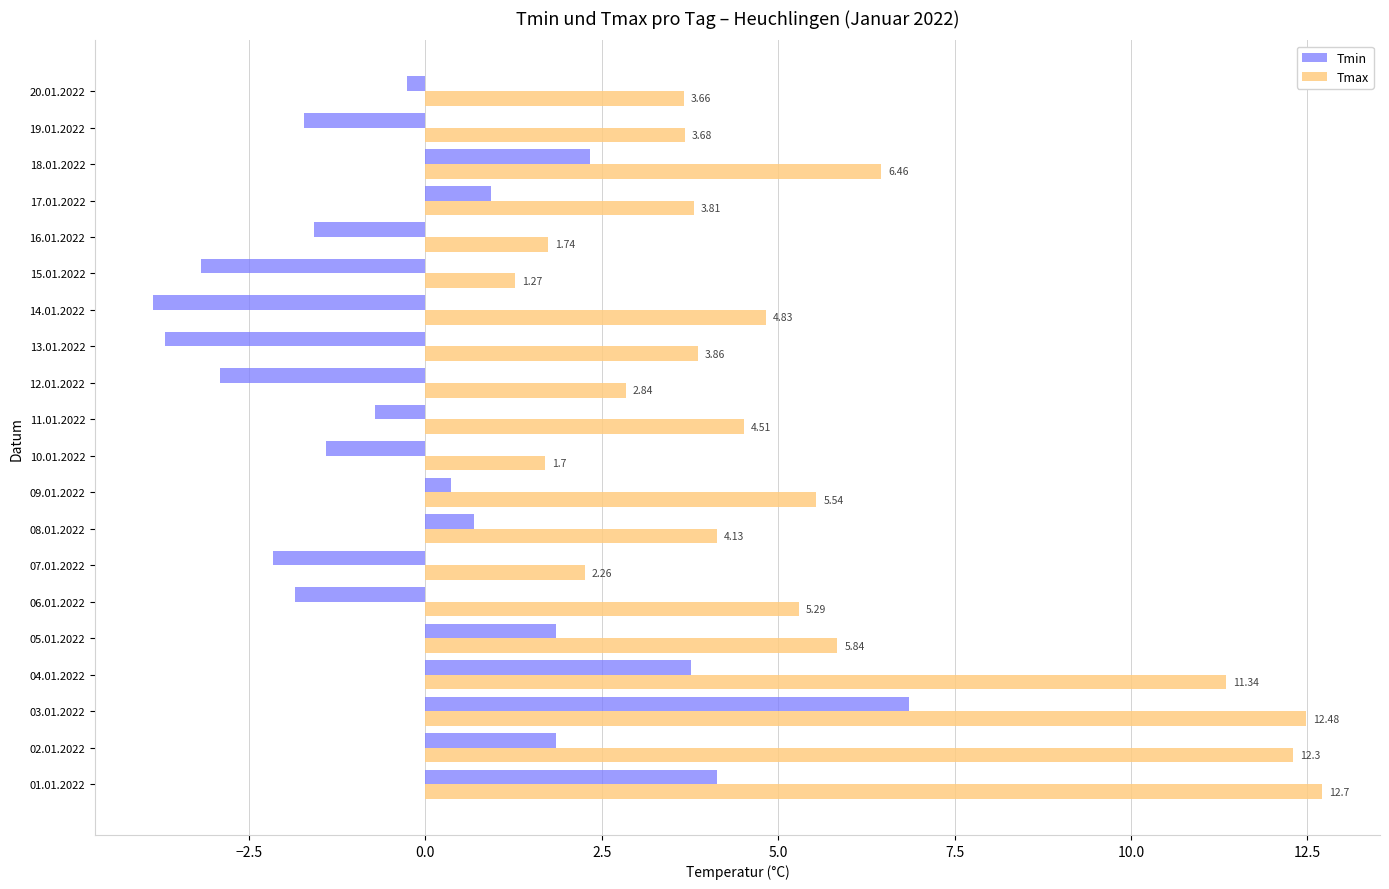

Between 10.01.2022 and 12.01.2022, which series saw the biggest shift?

Tmin